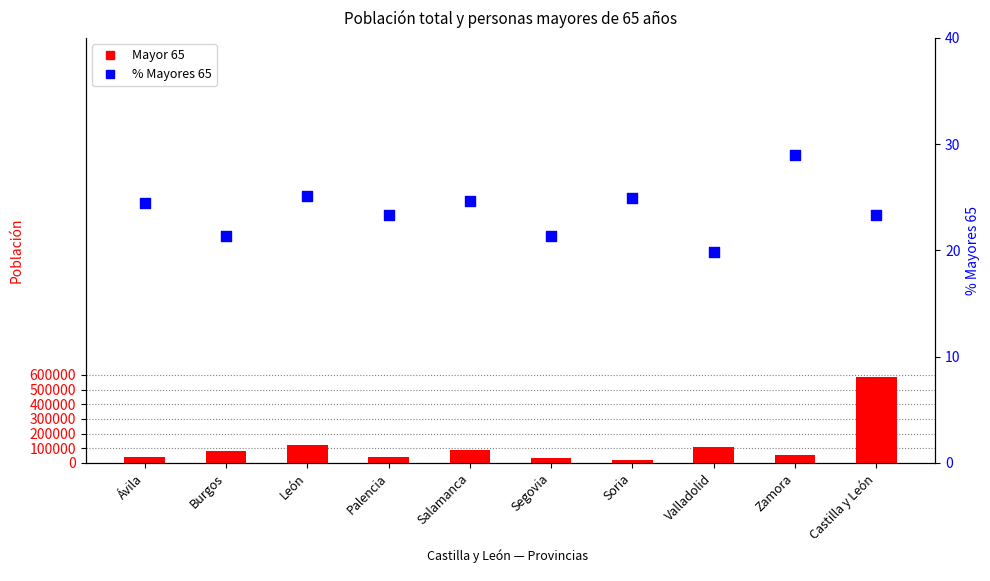

Is the value of Mayor 65 at Soria greater than the value of % Mayores 65 at Segovia?

Yes